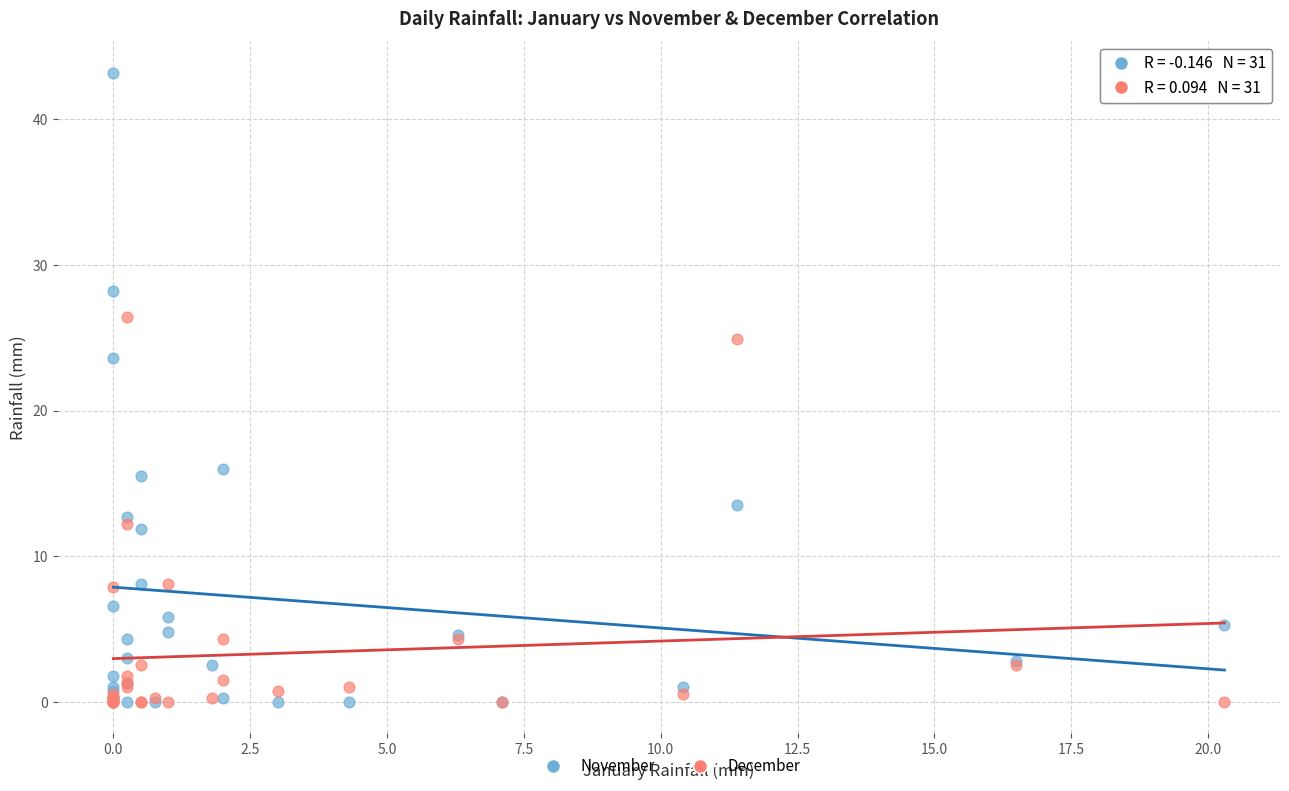

Which series has the largest Y range (max minus min)?

November